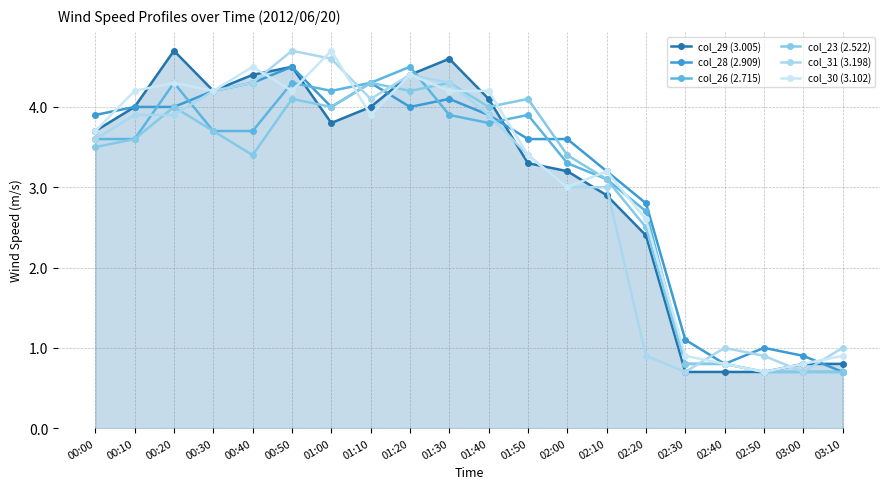

What is the label of the 9th point from the right?

01:50